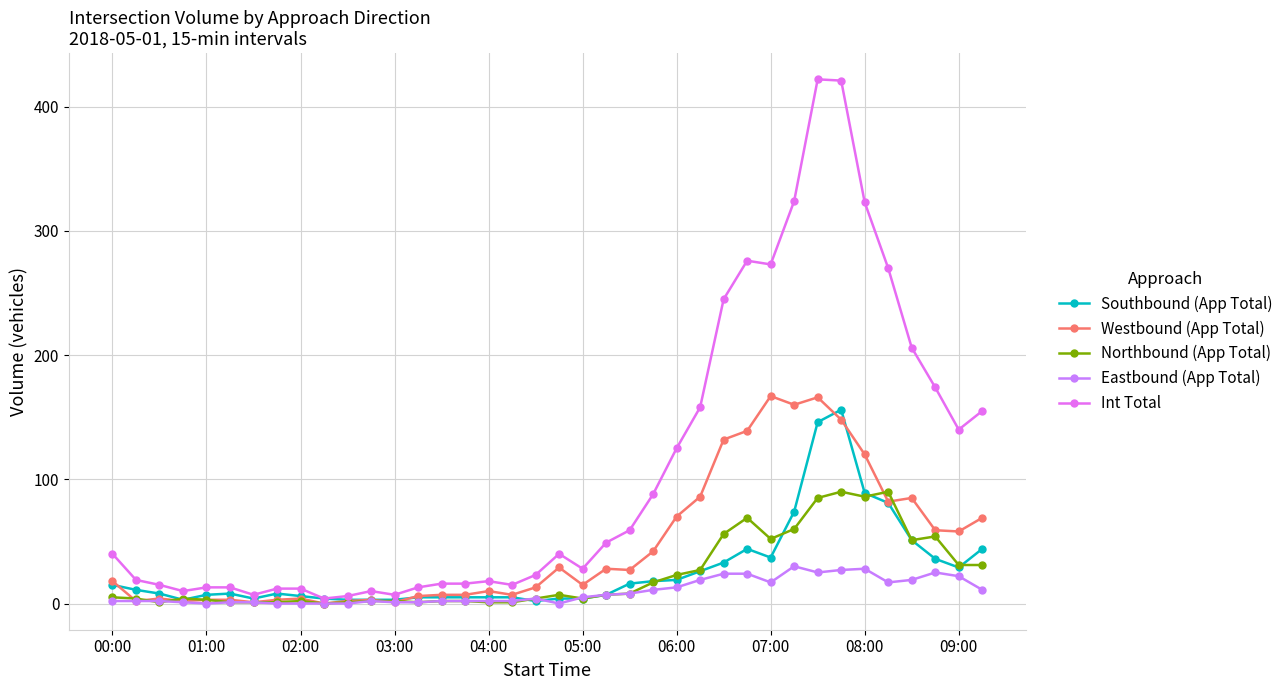

Which series has the largest range (max minus min)?

Int Total